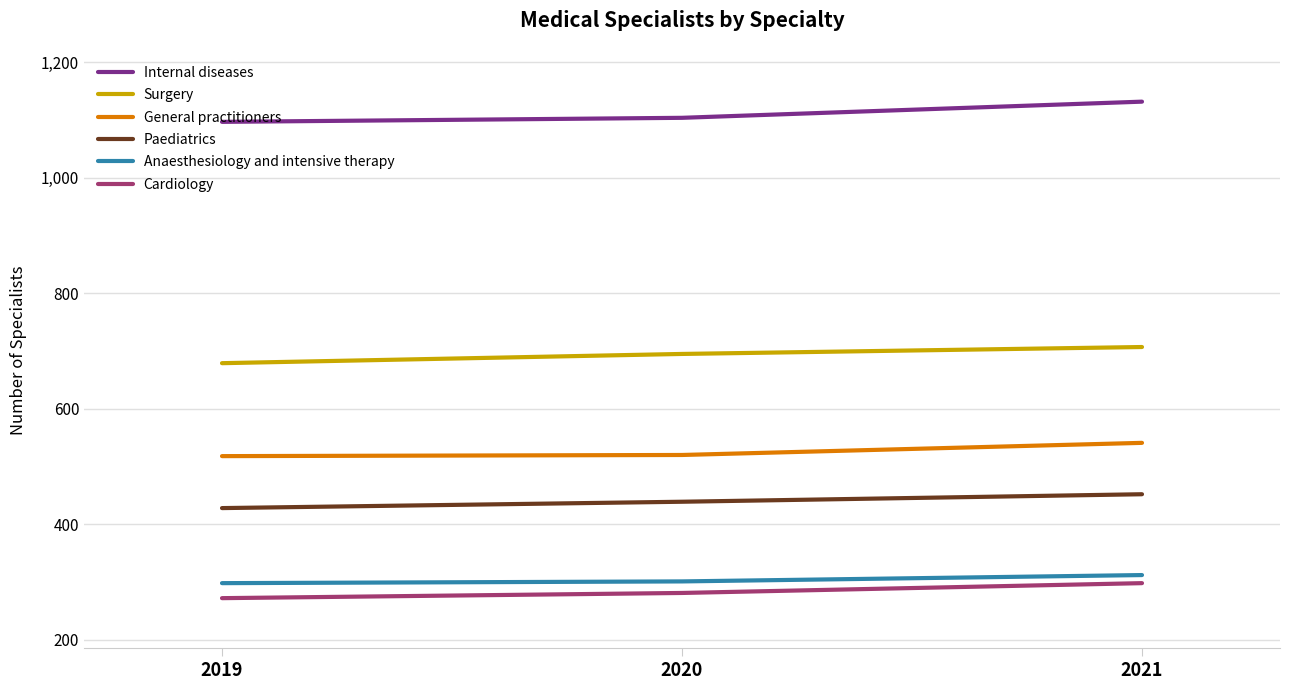

What are all the series names shown in the legend?

Internal diseases, Surgery, General practitioners, Paediatrics, Anaesthesiology and intensive therapy, Cardiology